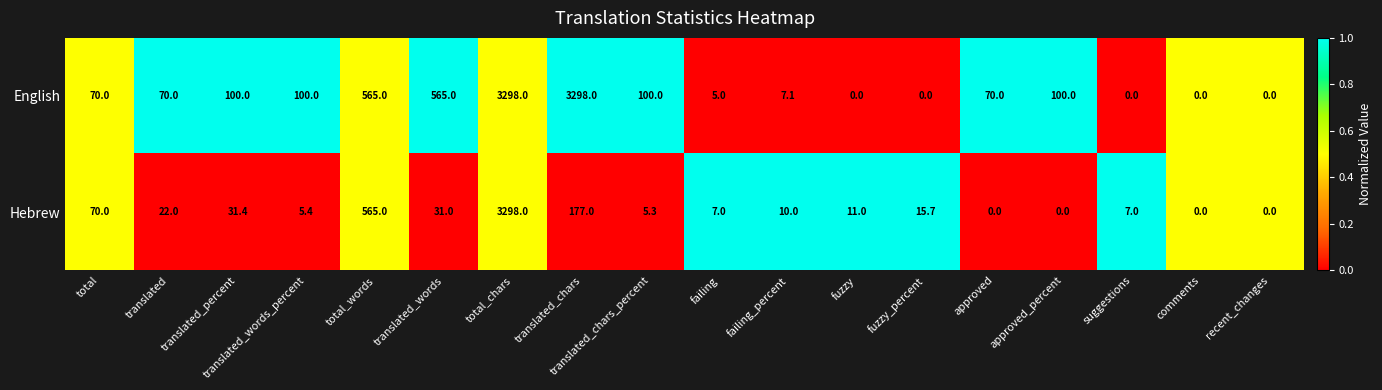

The value of Hebrew at failing_percent is 10.0. True or false?

True